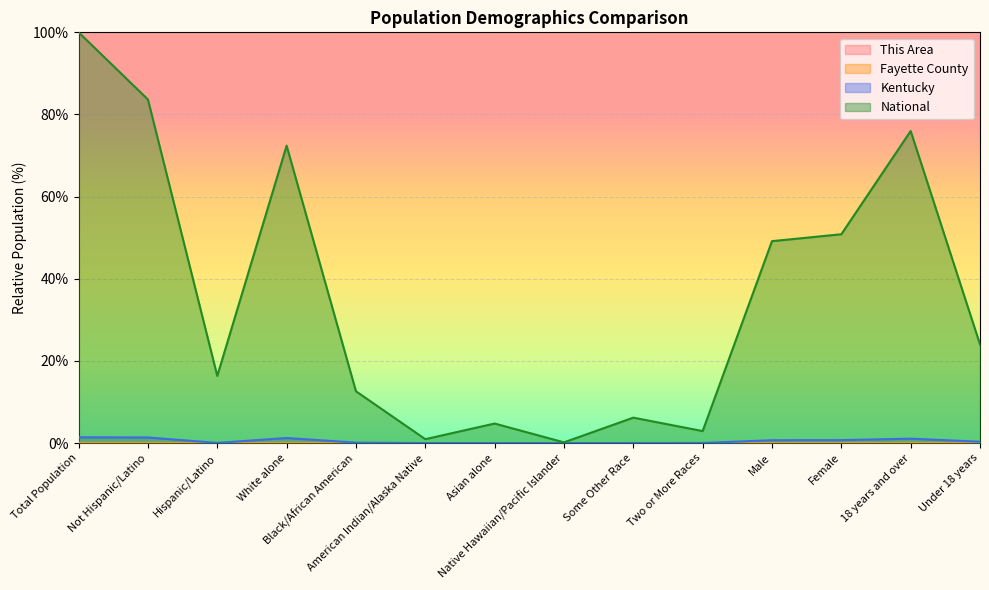

Which label corresponds to the largest value in the chart?

Total Population